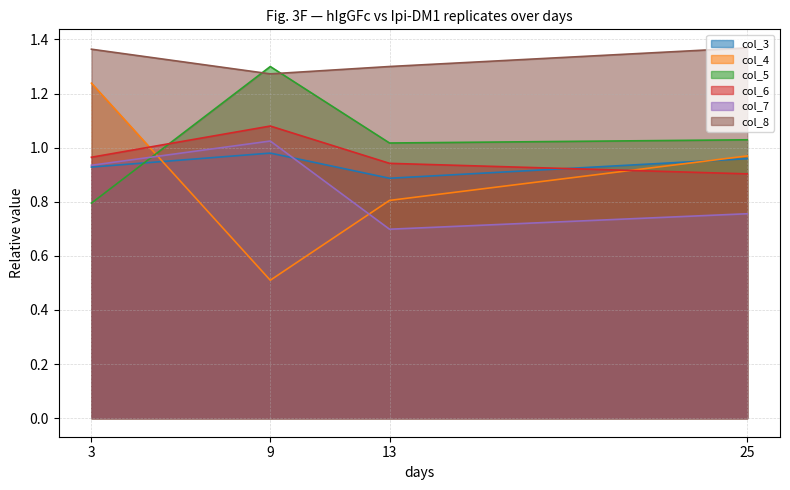

At which category does col_4 reach its first local valley?

9